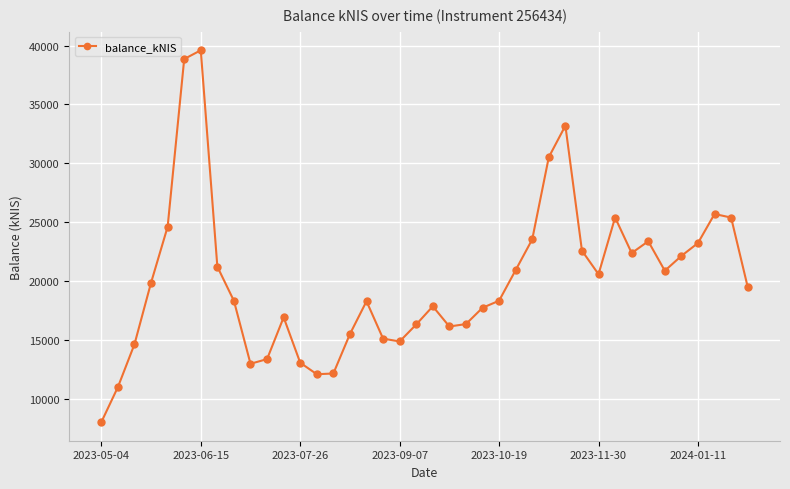

True or false: the data has more than 1 interior local peaks.

True